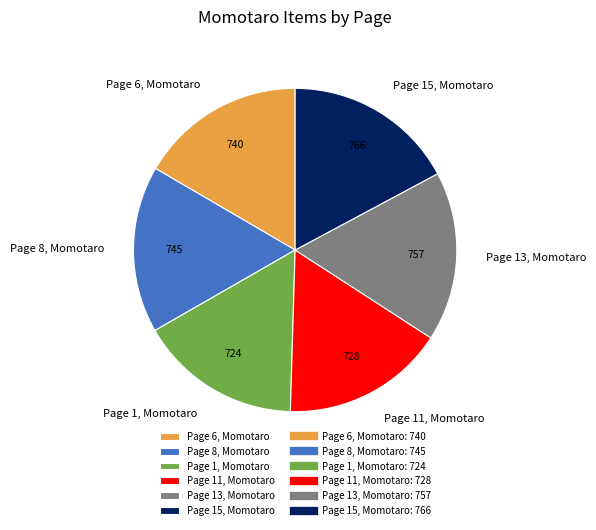

How many segments does this pie chart have?

6